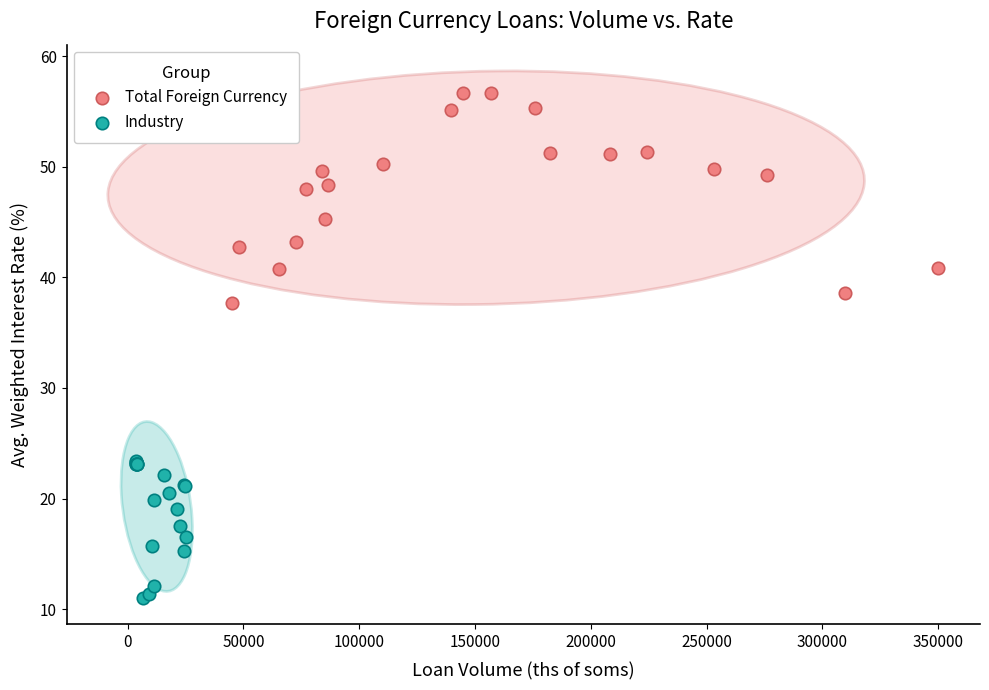

What are all the series names shown in the legend?

Total Foreign Currency, Industry